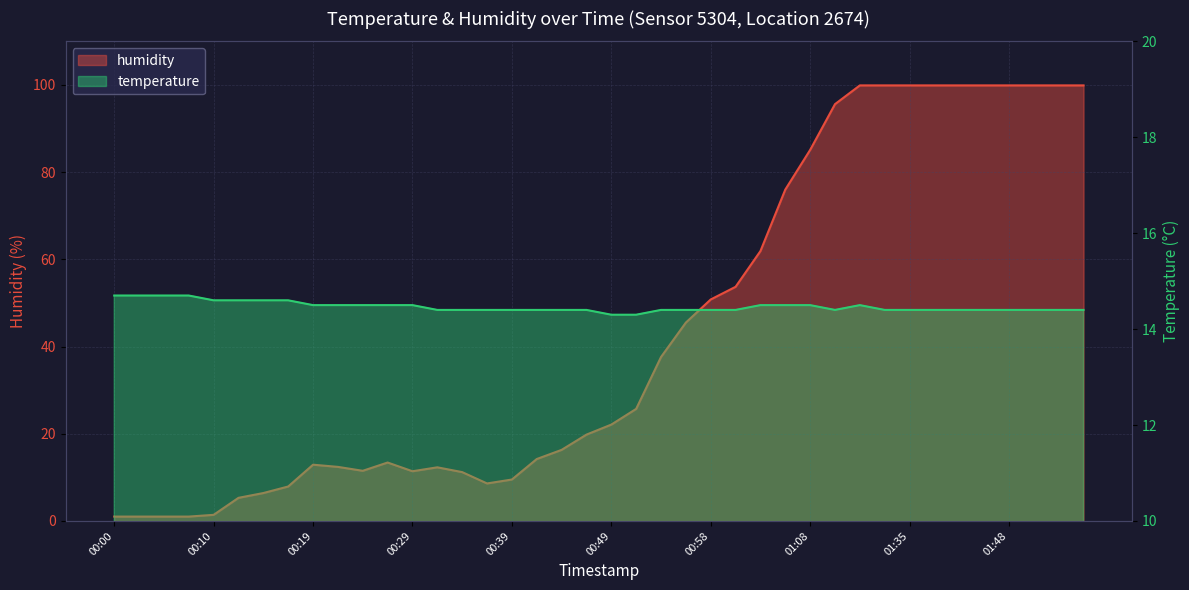

What is the difference between the maximum and minimum values in the humidity series?

98.9